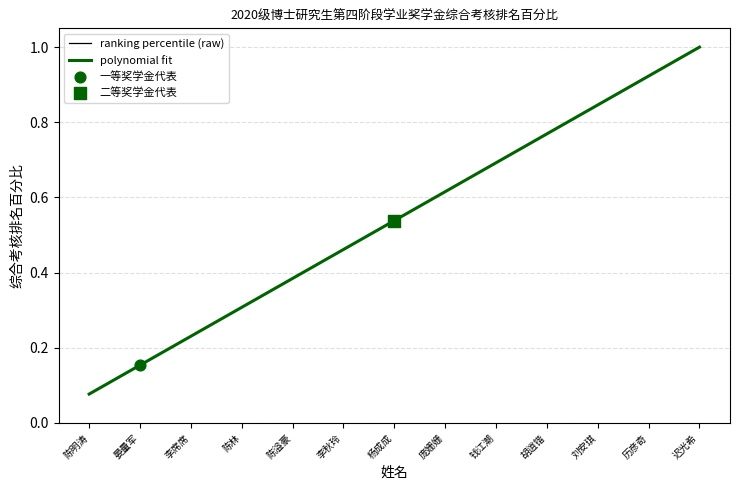

Between 陈溢豪 and 晏量军, which is larger?

陈溢豪